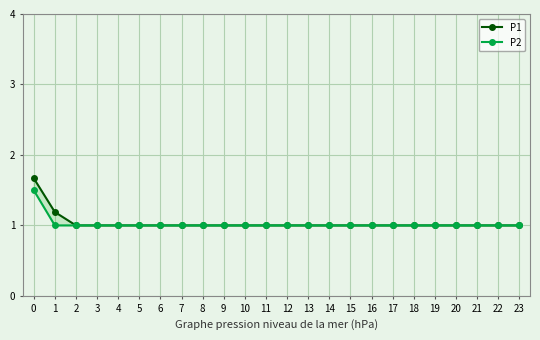

True or false: P1 and P2 intersect in this chart.

False